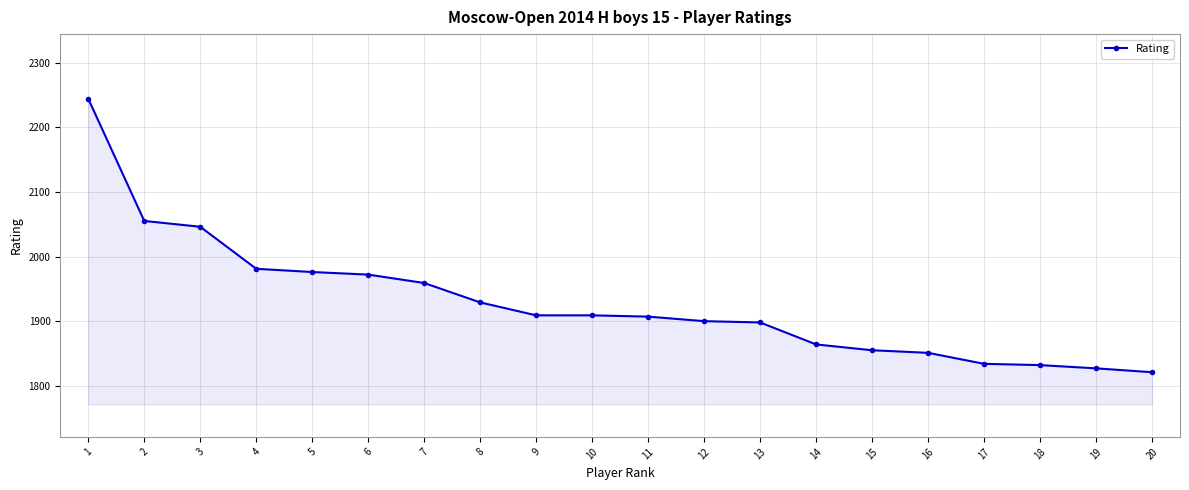

How many lines are shown in the chart?

1